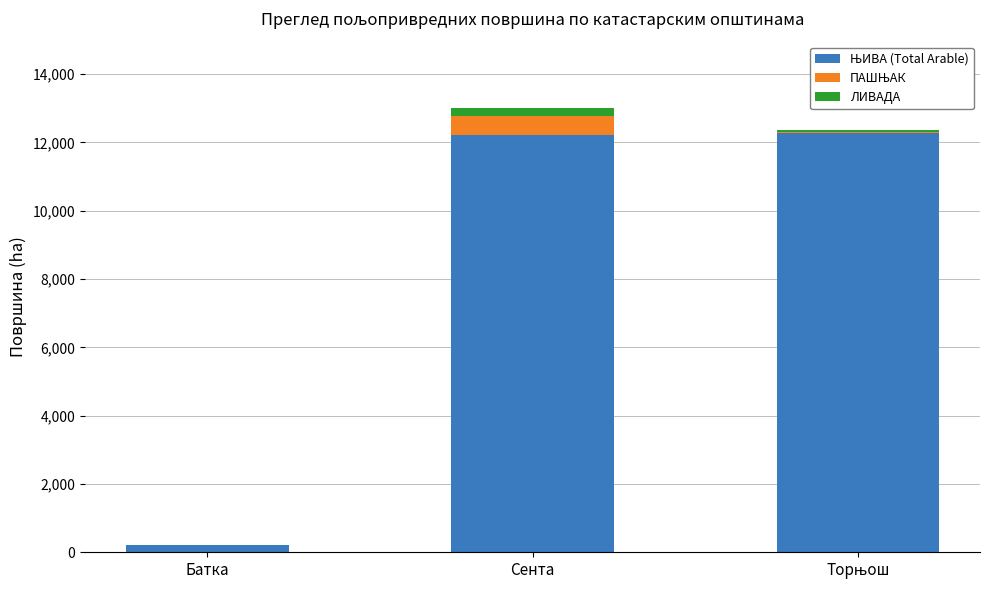

Are the bars horizontal?

No